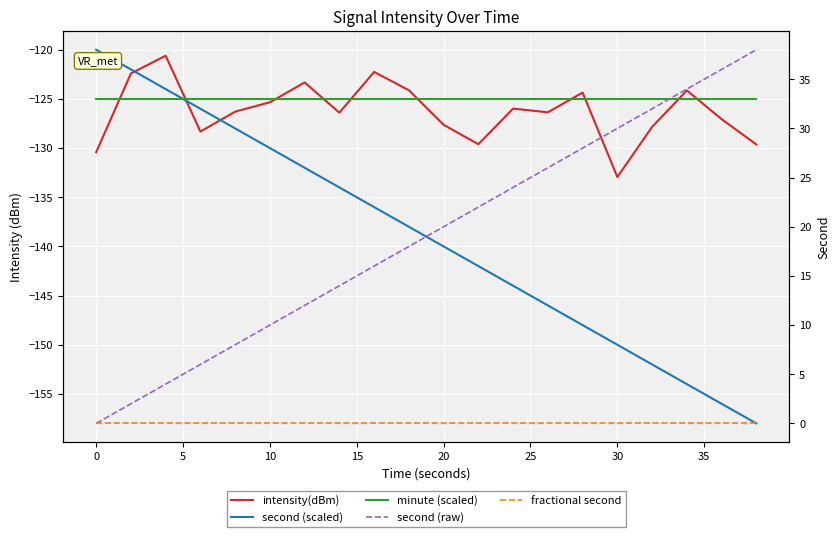

Count the number of data series in this chart.

5